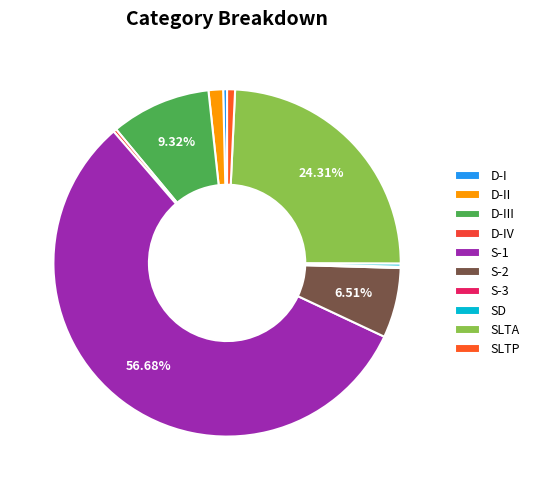

To the nearest percent, what portion does D-II represent?

1%